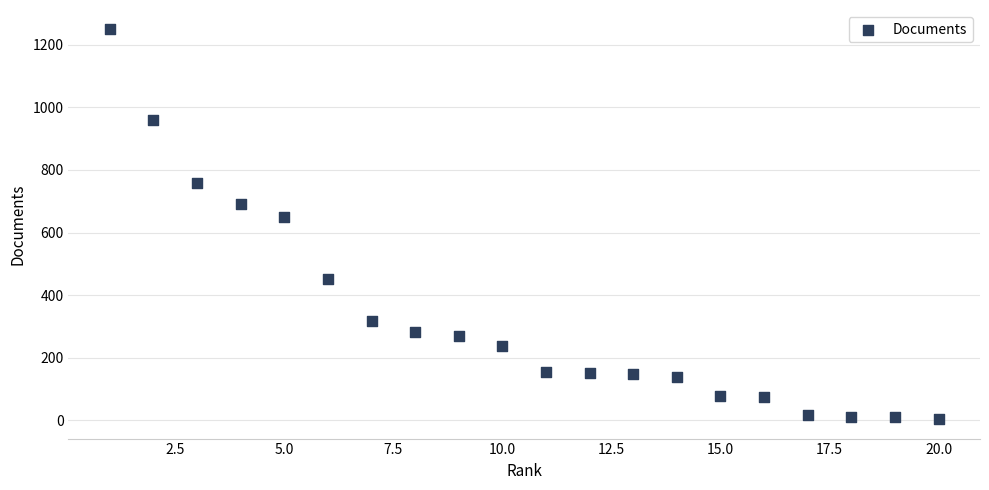

What is the range of Y values (max minus min)?

1245